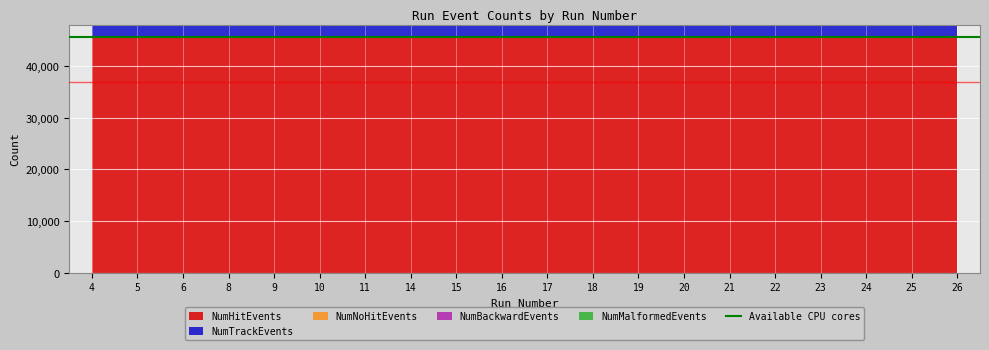

Which has a higher value, 26 or 18?

26